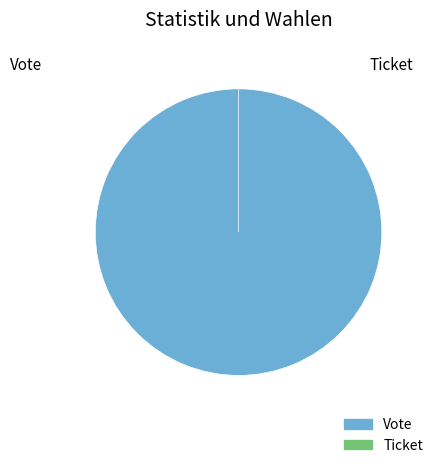

To the nearest percent, what is the difference between the largest and smallest slice percentages?

100%